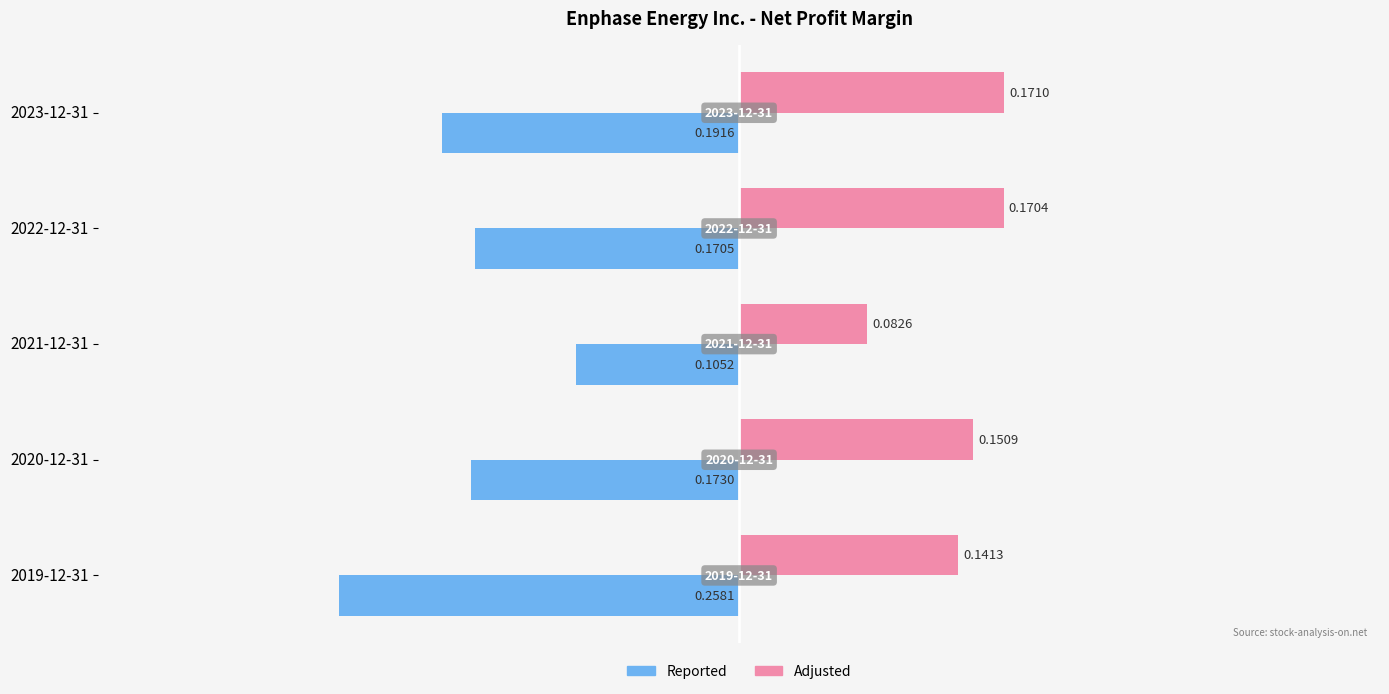

What is the spread (max minus min) of values at 2019-12-31?

0.4